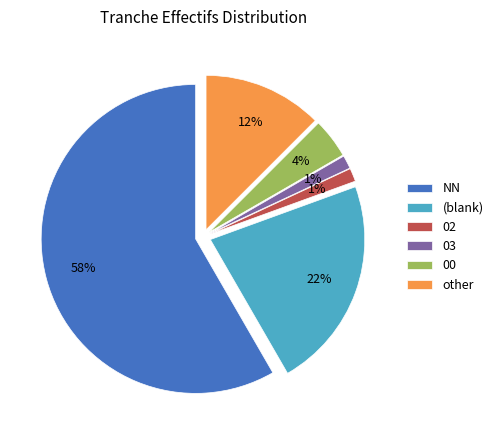

Do 00 and 03 together represent more than half of the pie?

No